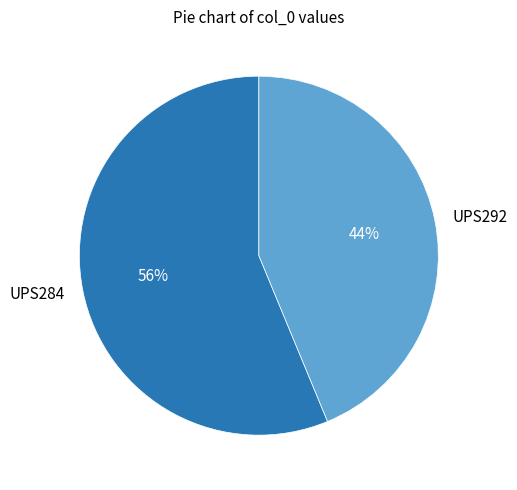

To the nearest percent, what is the average slice percentage?

50%